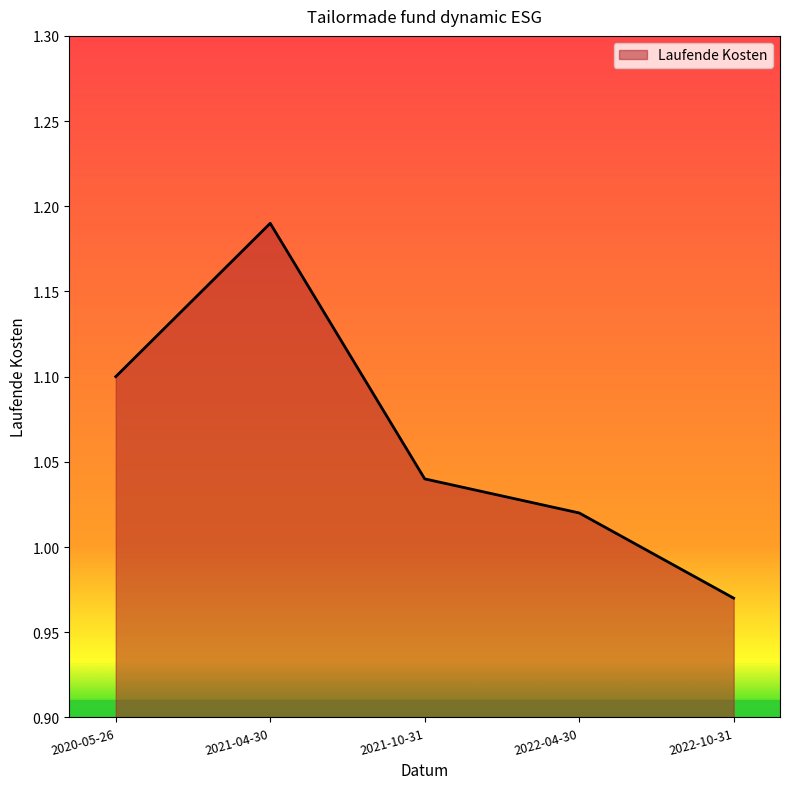

Count the number of categories in the chart.

5